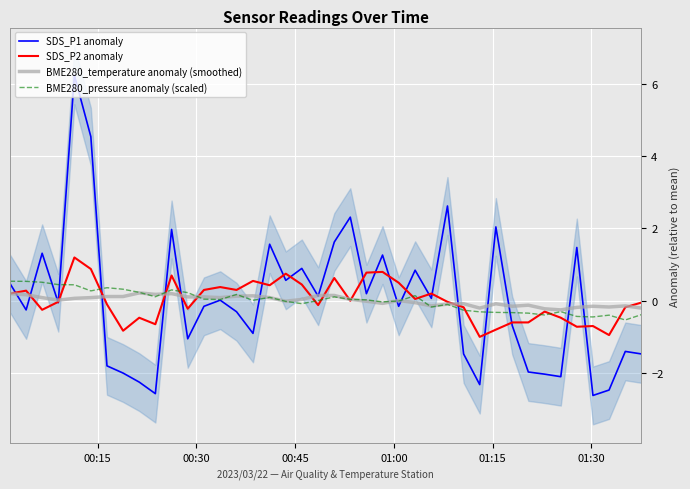

How many values in SDS_P2 anomaly are below zero?

22